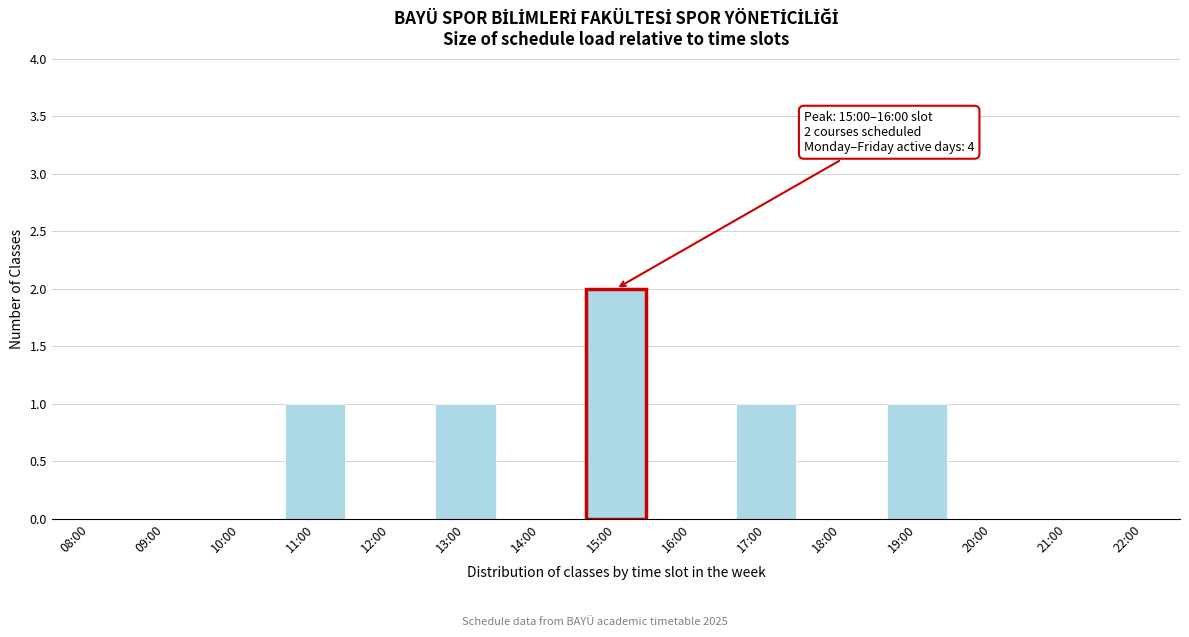

Reading left to right, transcribe all the data shown in this chart.

08:00=0	09:00=0	10:00=0	11:00=1	12:00=0	13:00=1	14:00=0	15:00=2	16:00=0	17:00=1	18:00=0	19:00=1	20:00=0	21:00=0	22:00=0